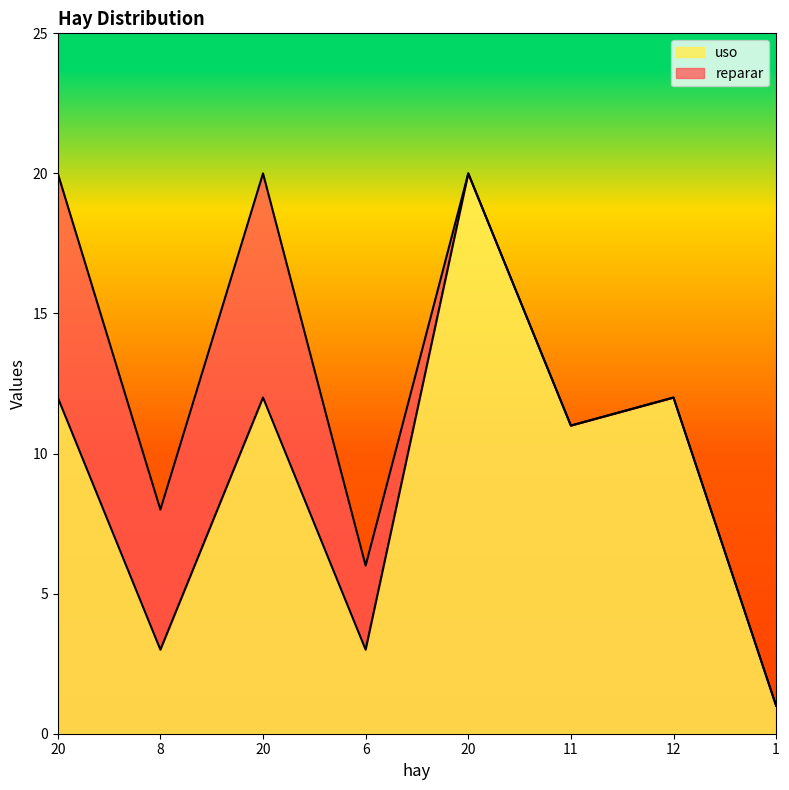

True or false: the data shows 21 at 12.

False